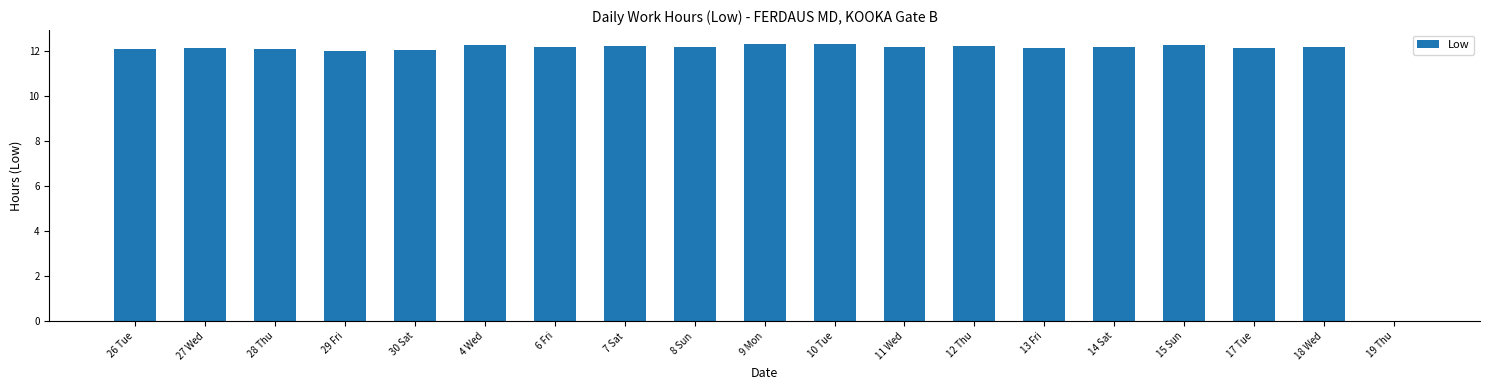

What is the maximum value shown in the chart?

12.3